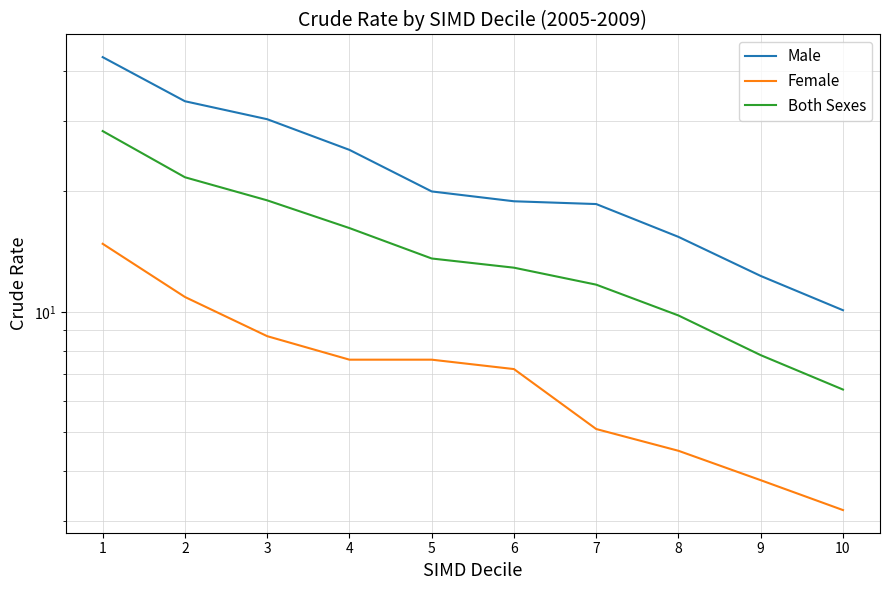

True or false: Both Sexes and Female cross at least once.

False